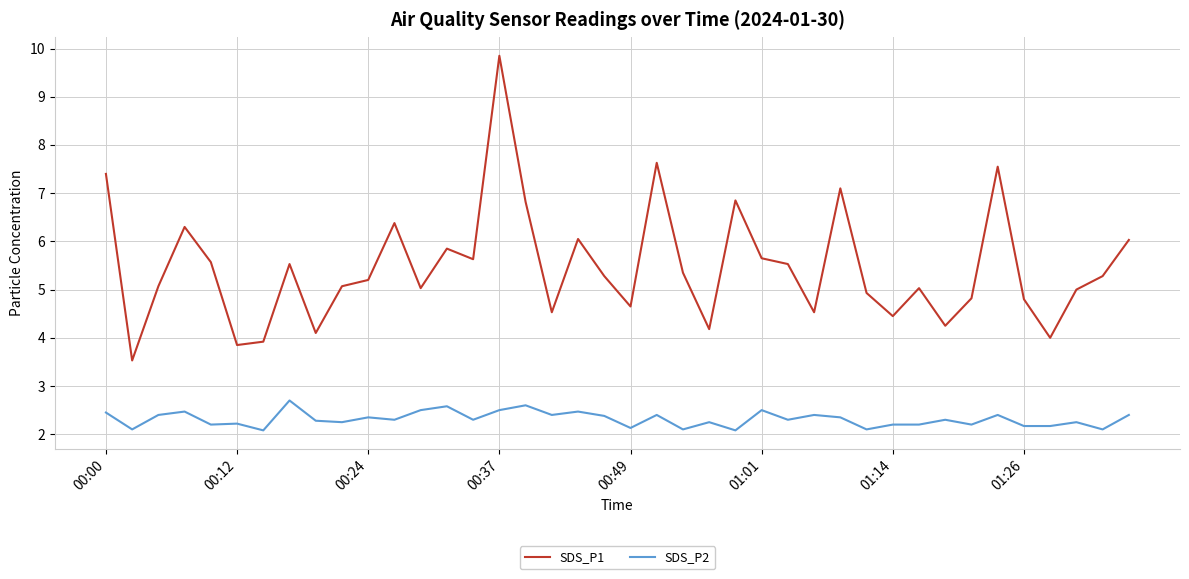

Rank the series by their maximum value, from highest to lowest.

SDS_P1, SDS_P2